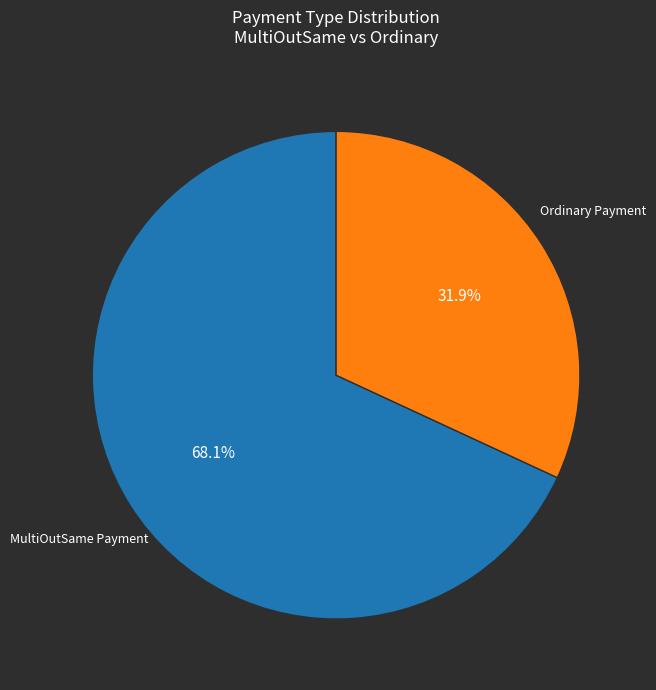

Is the sum of Ordinary Payment and MultiOutSame Payment greater than half?

Yes